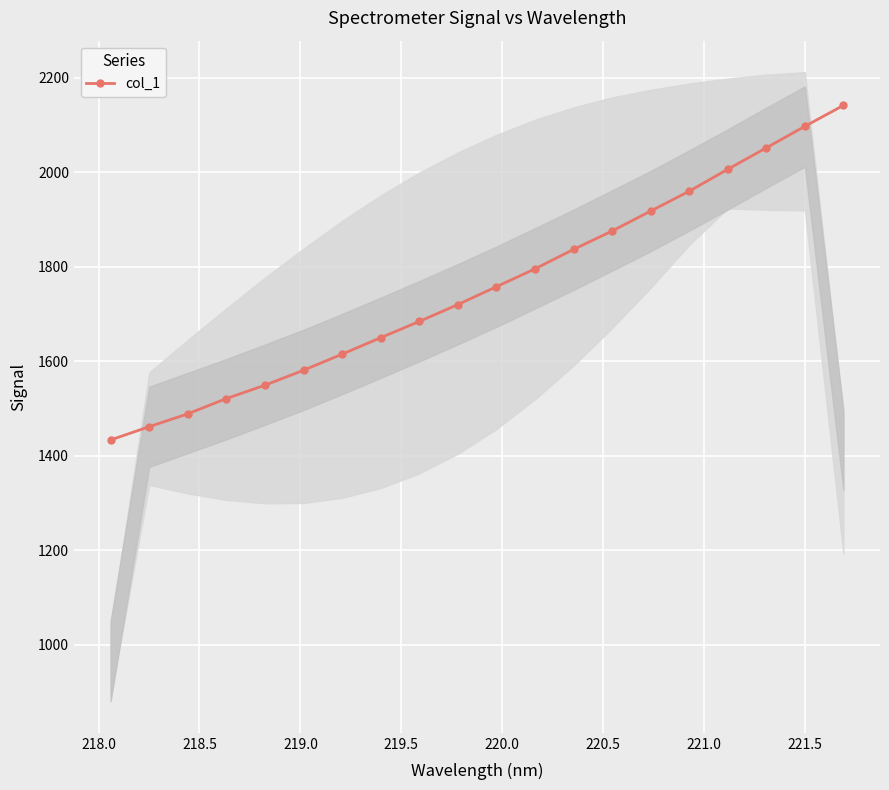

True or false: col_1 has more than 2 interior local peaks.

False